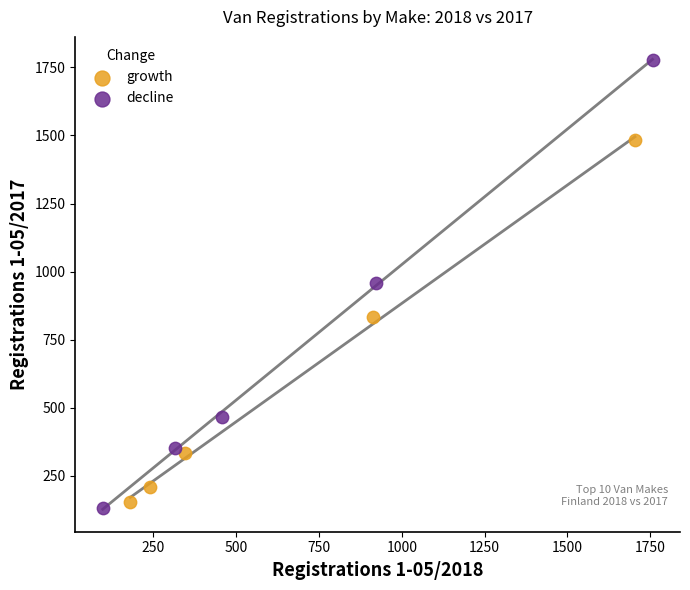

Which series has the widest spread of Y values?

decline